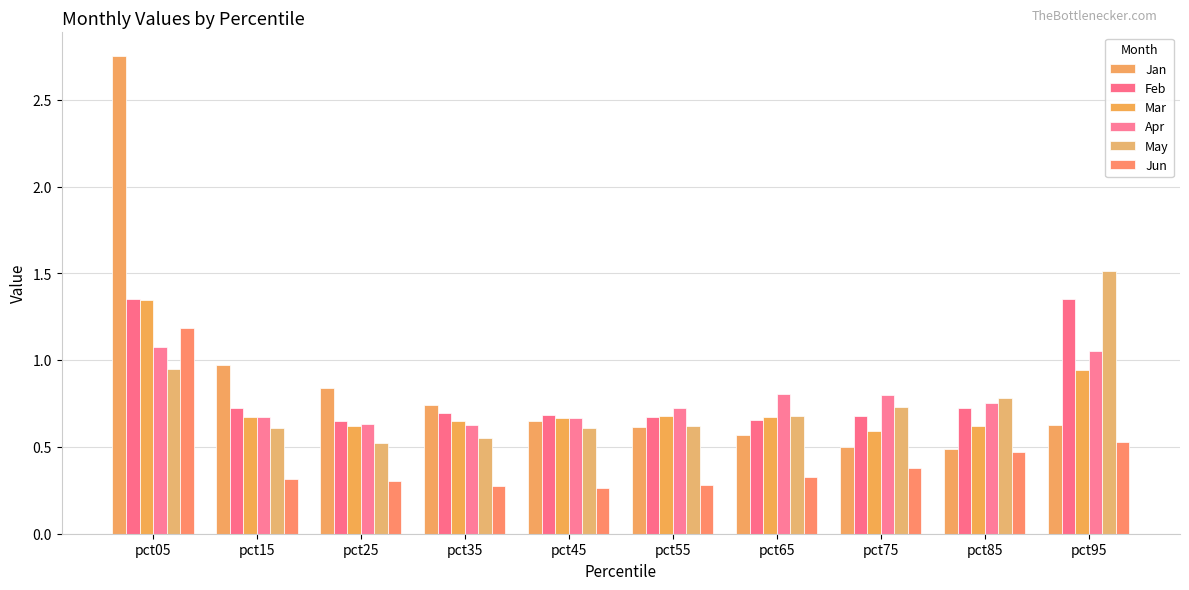

What is the sum of all May values?

7.6